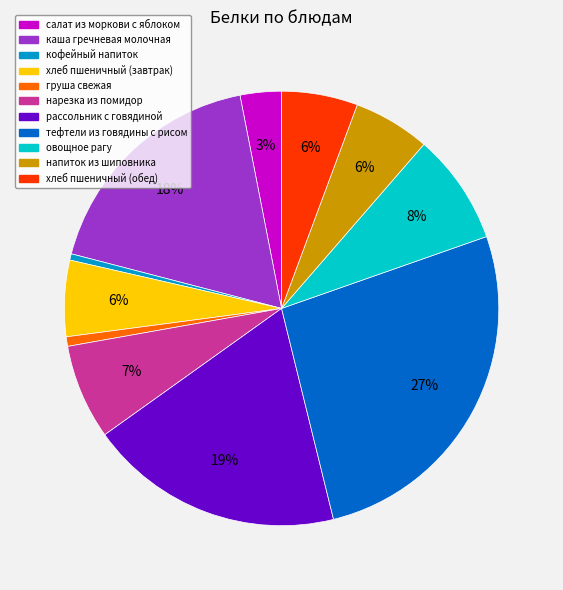

True or false: рассольник с говядиной accounts for 8% of the total.

False